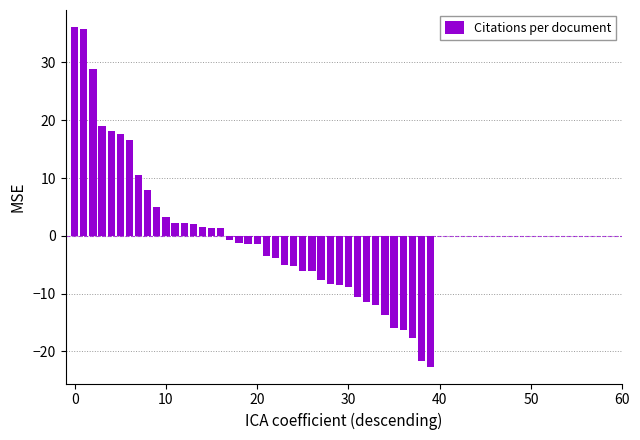

What is the value of the 10th bar from the left?

5.0